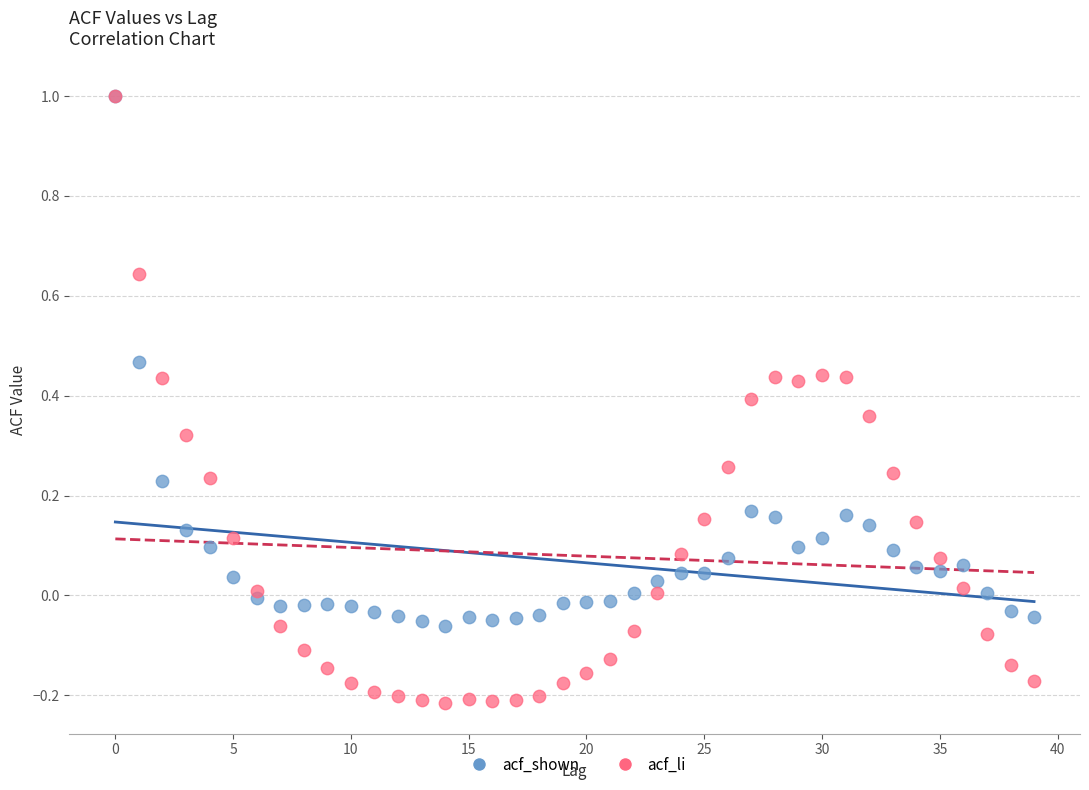

What are all the series names shown in the legend?

acf_shown, acf_li